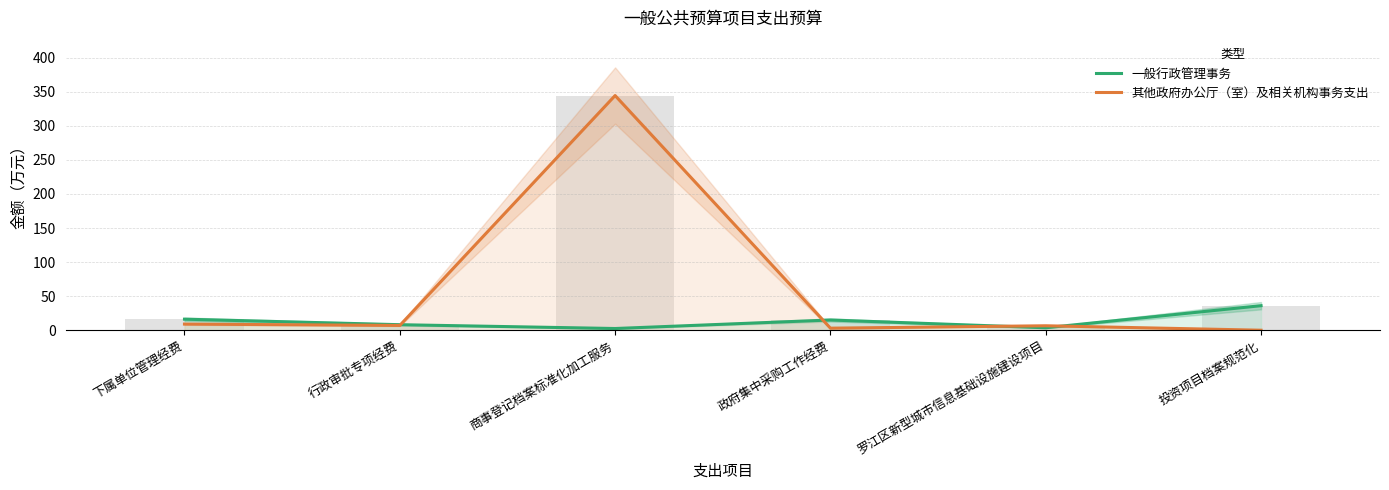

The value of 一般行政管理事务 at 投资项目档案规范化 is 36.0. True or false?

True